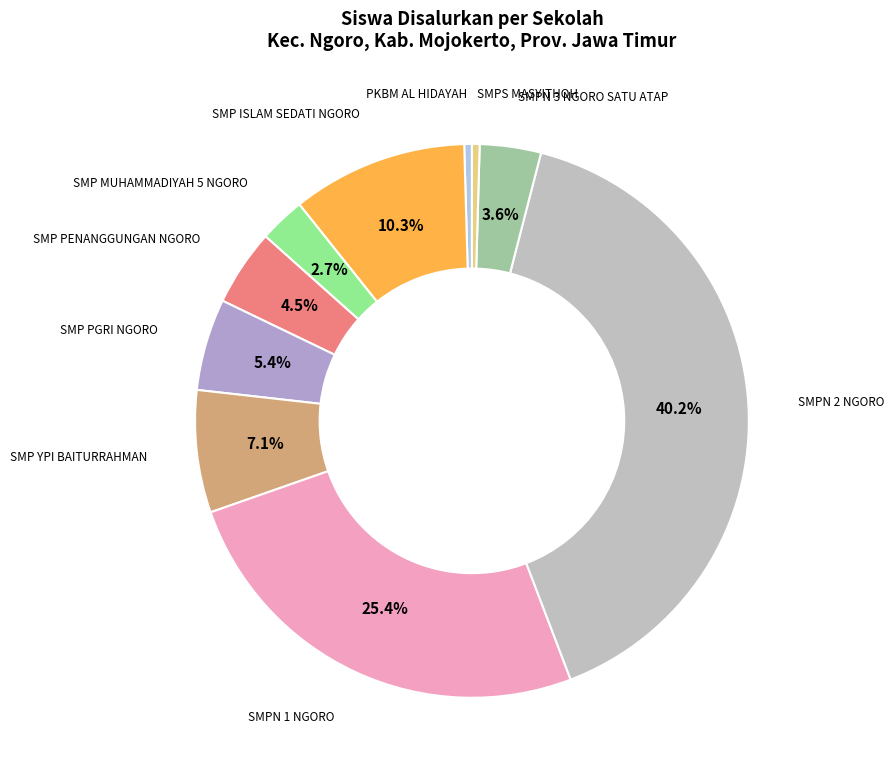

How many segments does this pie chart have?

10